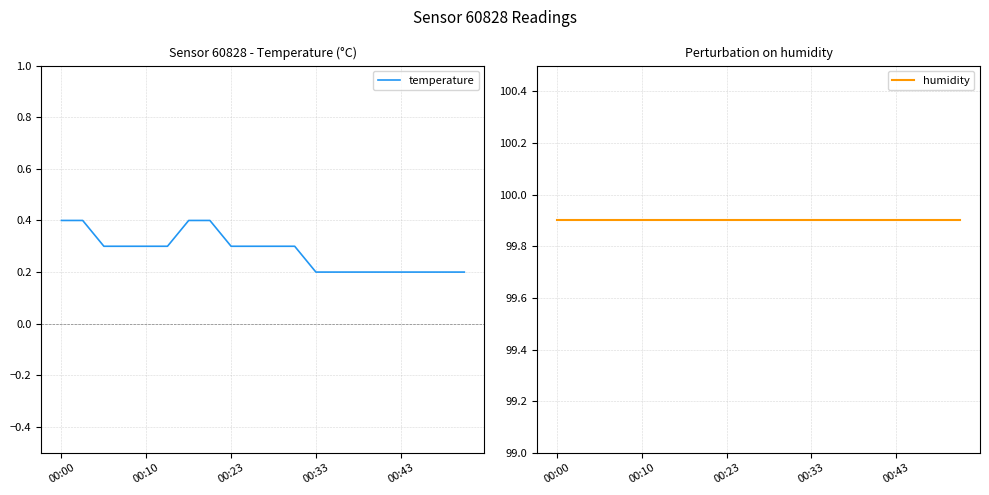

The value of temperature at 00:43 is 0.0. True or false?

False